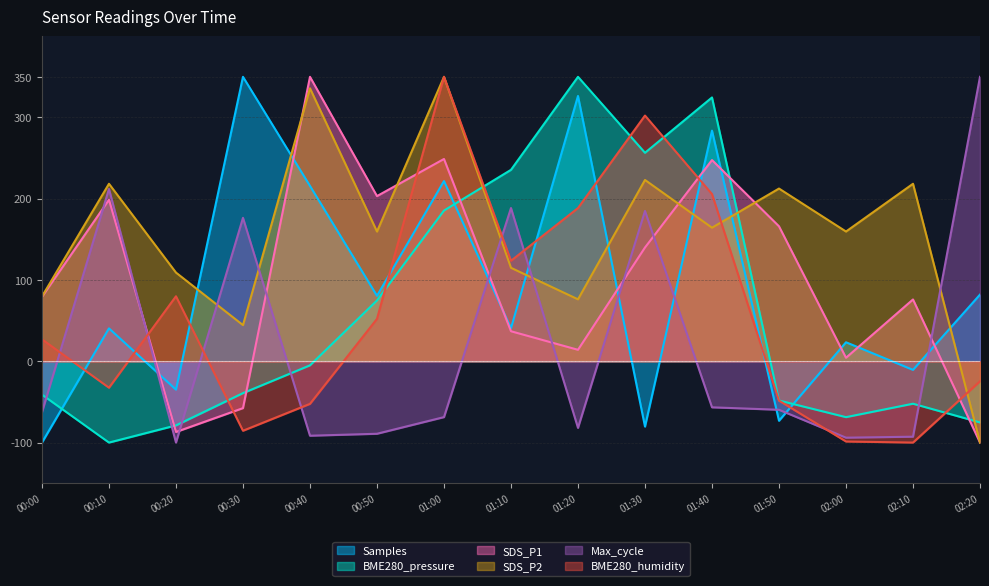

What is the sum of the BME280_humidity values at 01:20 and 00:00?

215.6